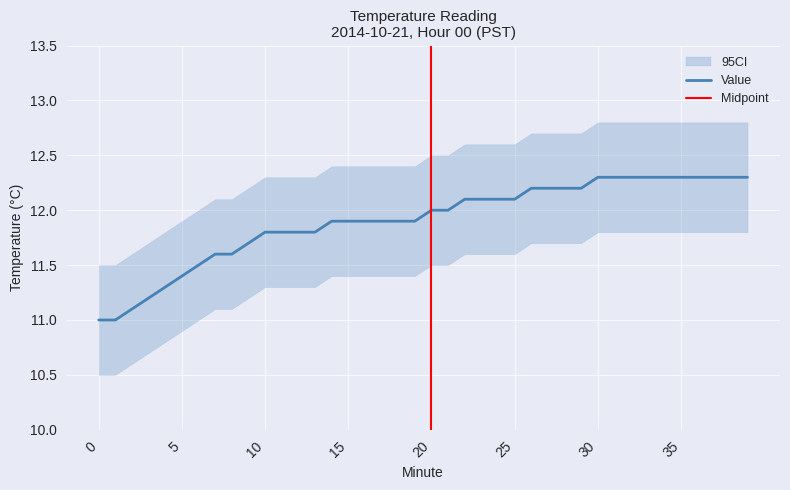

Rank the categories by value from highest to lowest.

30, 31, 32, 33, 34, 35, 36, 37, 38, 39, 26, 27, 28, 29, 22, 23, 24, 25, 20, 21, 14, 15, 16, 17, 18, 19, 10, 11, 12, 13, 9, 7, 8, 6, 5, 4, 3, 2, 0, 1